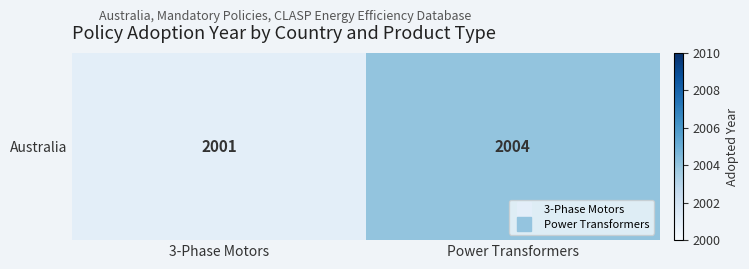

What is the difference between the maximum and minimum values?

3